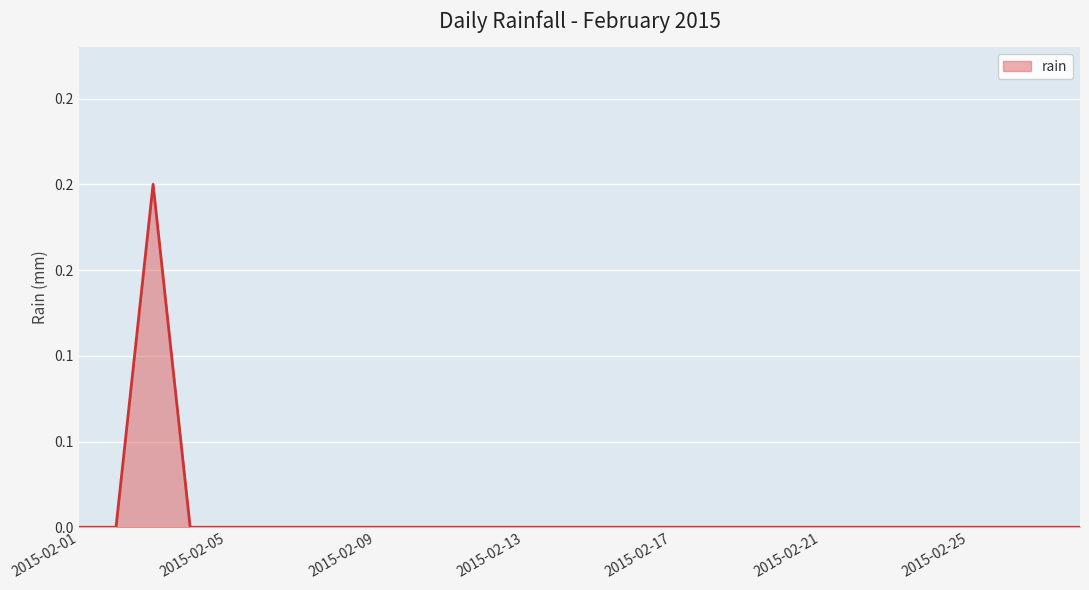

Does the chart display data point markers on the line(s)?

No